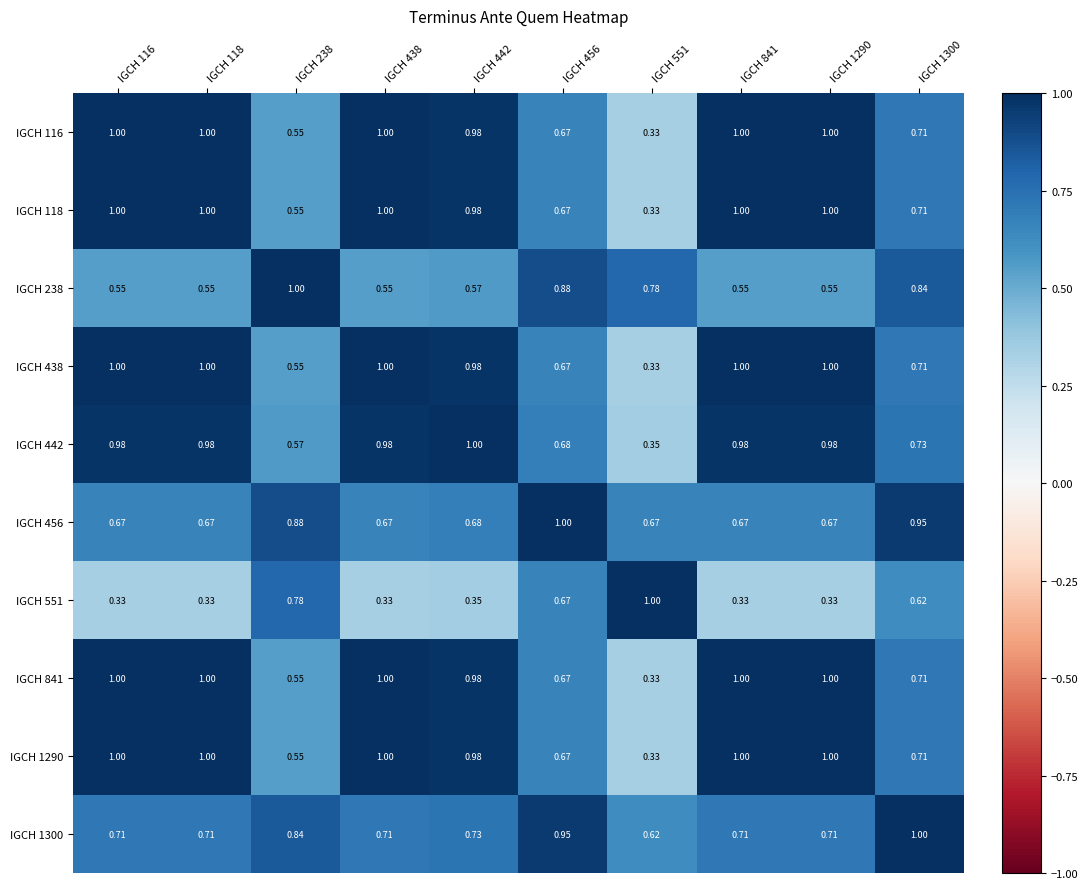

Which category has the highest value across all series?

IGCH 116